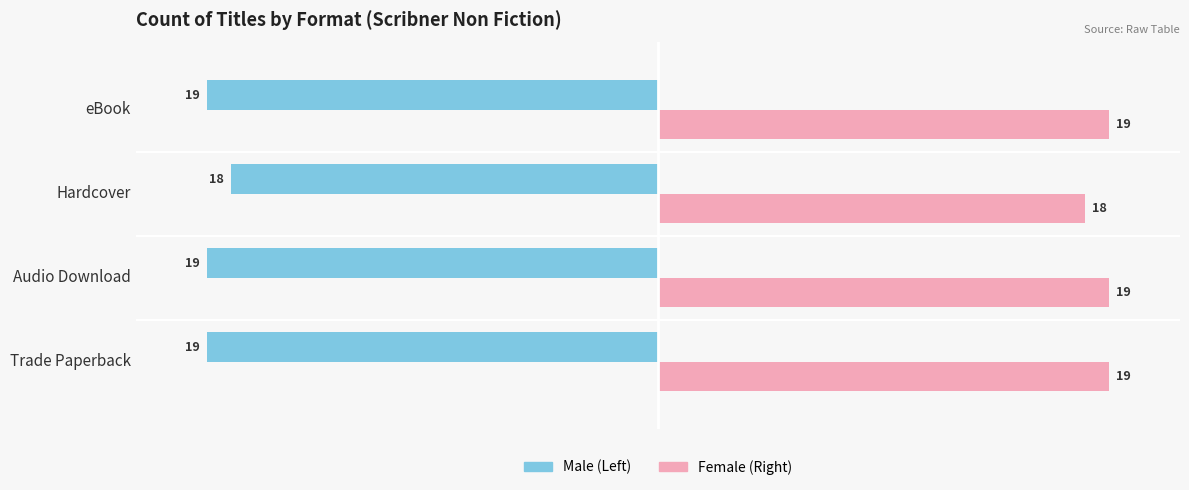

What is the smallest value displayed?

-19